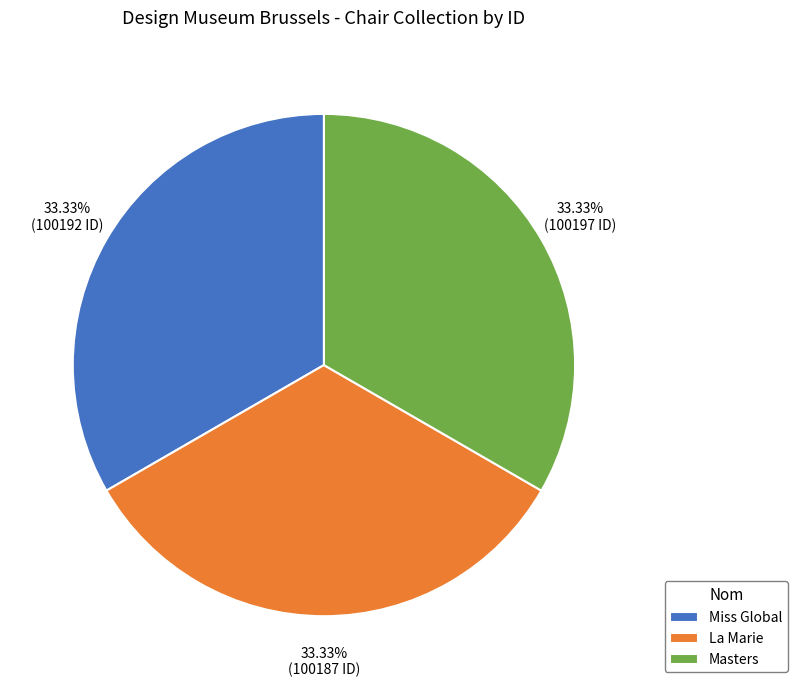

Is Miss Global the majority of the pie?

No